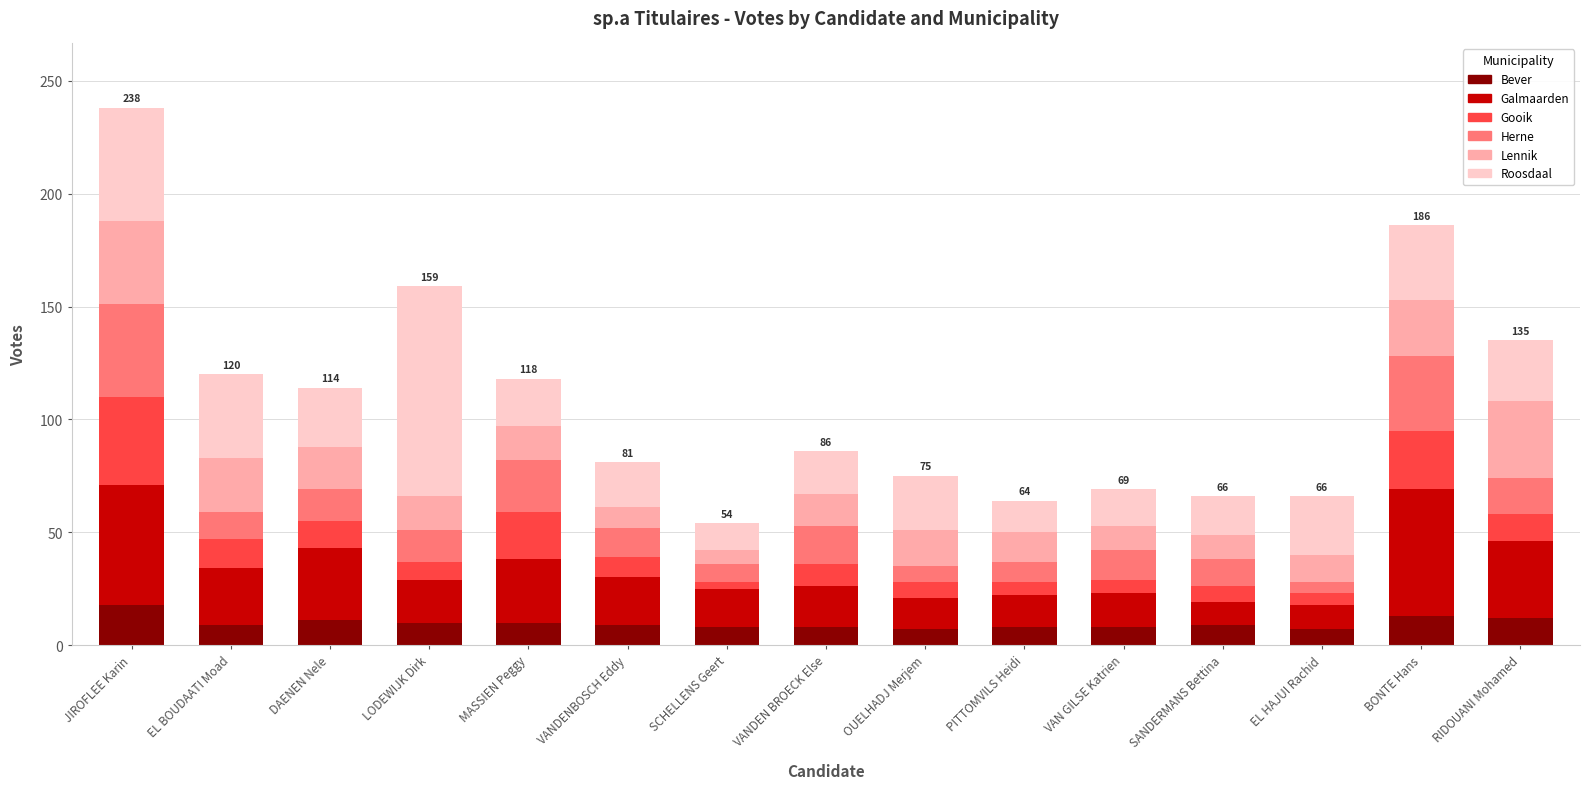

Count the number of categories in the chart.

15